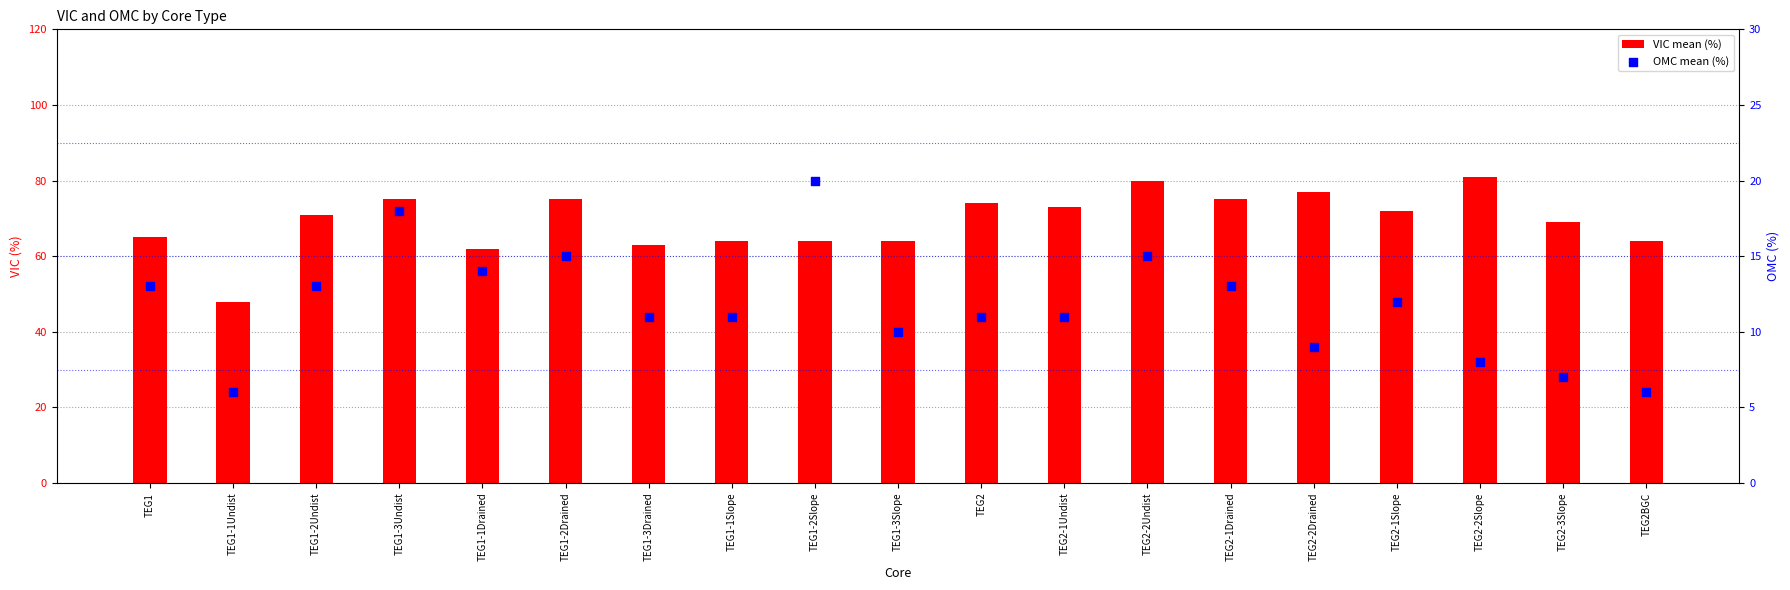

Which series has the widest spread of Y values?

VIC mean (%)